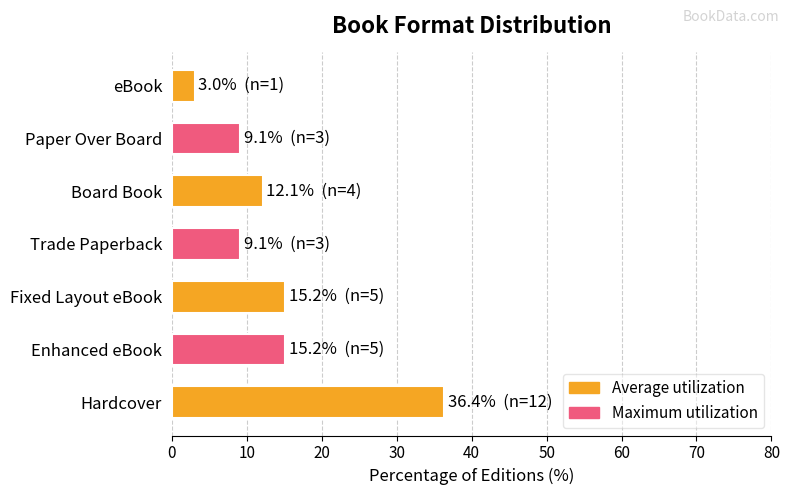

Reading bottom to top, transcribe all the data shown in this chart.

36.4	15.2	15.2	9.1	12.1	9.1	3.0